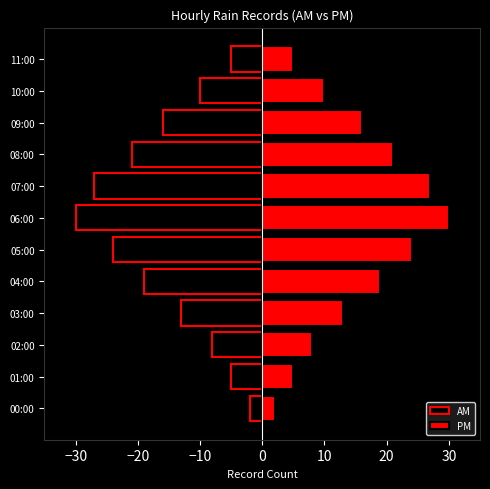

What is the highest value of the PM series?

30